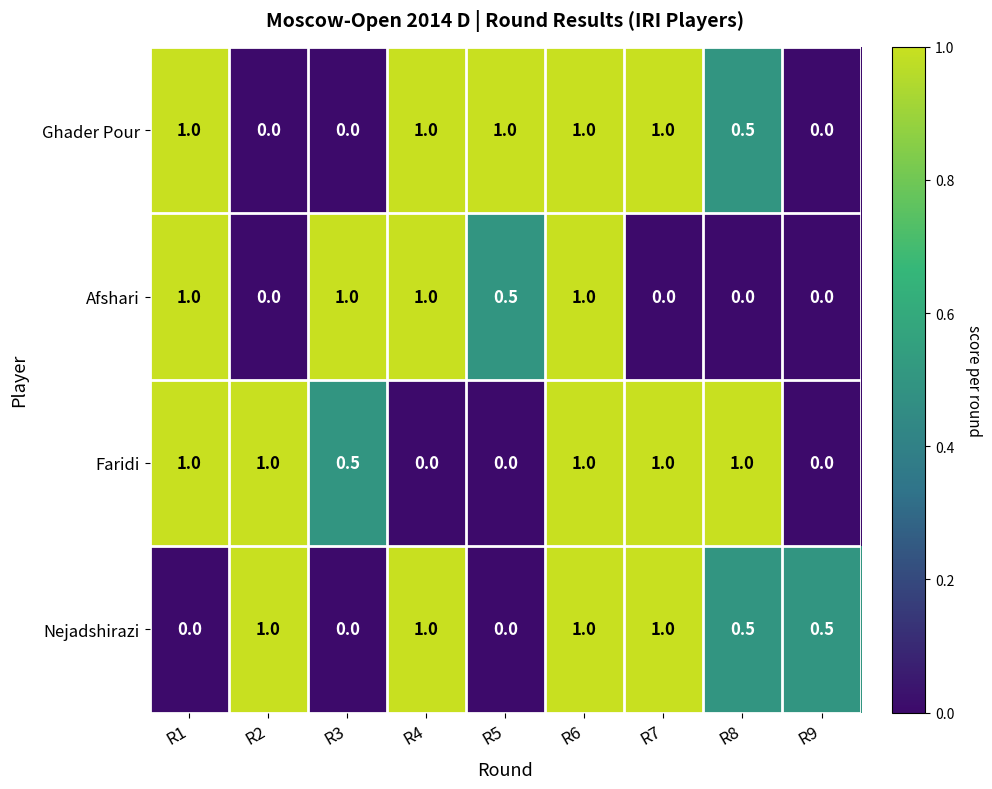

True or false: Afshari has a value of 0.7 at R5.

False